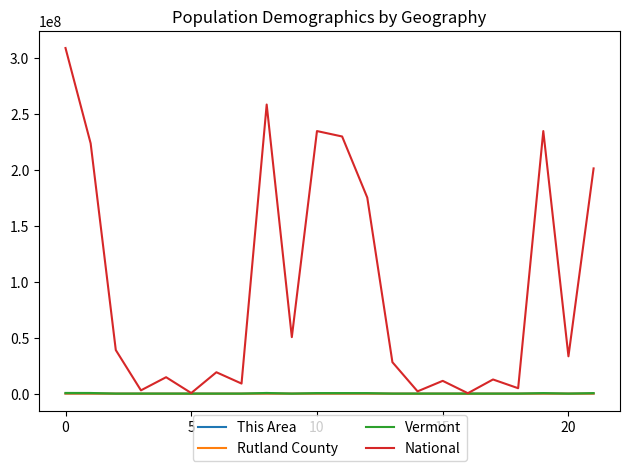

What is the difference between the second highest and second lowest values in the Rutland County series?

60951